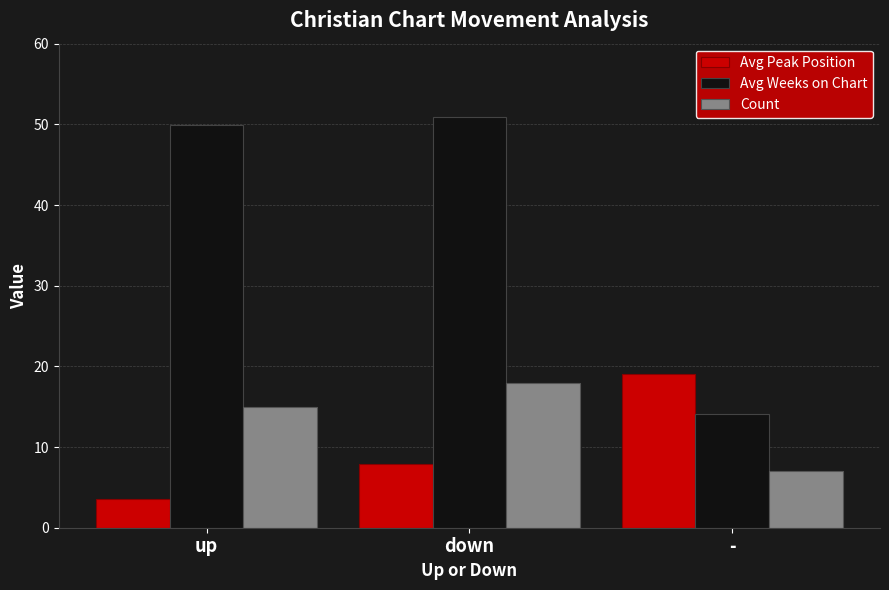

Which label corresponds to the smallest value in the chart?

up